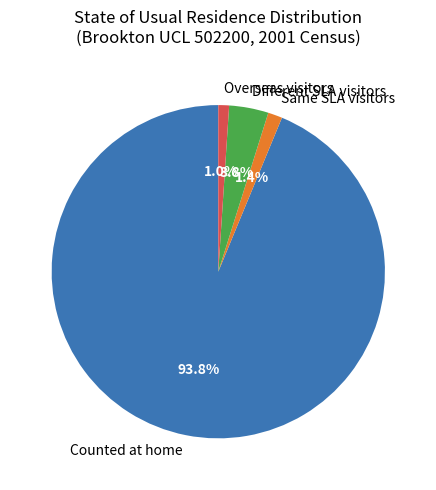

Is there any slice that represents more than half of the pie?

Yes